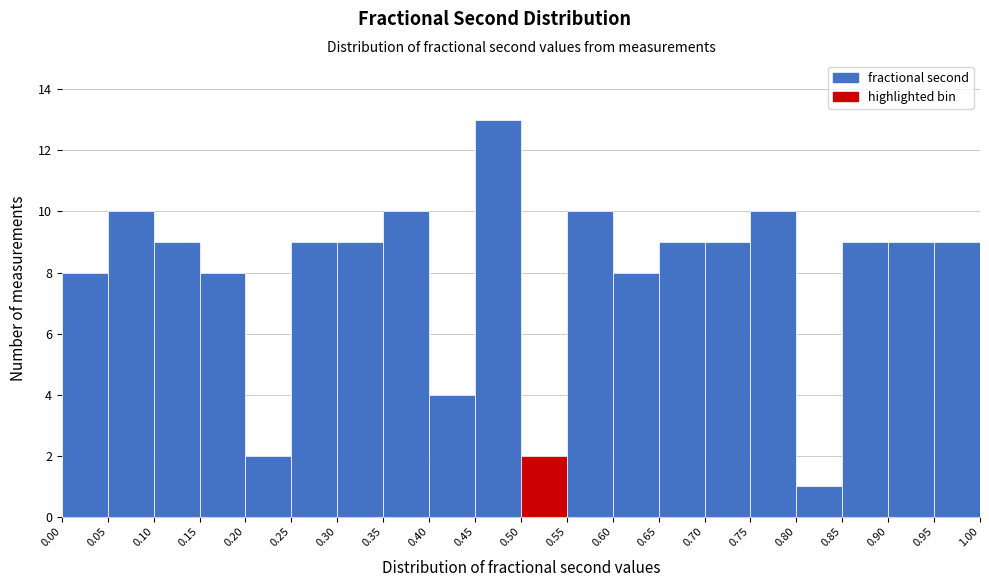

Reading left to right, transcribe this chart: for each bar, give the range it covers on the x-axis and its height. The values are not printed on the chart, so give them approximately, as read against the axis.

0.00 to 0.05: 8
0.05 to 0.10: 10
0.10 to 0.15: 9
0.15 to 0.20: 8
0.20 to 0.25: 2
0.25 to 0.30: 9
0.30 to 0.35: 9
0.35 to 0.40: 10
0.40 to 0.45: 4
0.45 to 0.50: 13
0.50 to 0.55: 2
0.55 to 0.60: 10
0.60 to 0.65: 8
0.65 to 0.70: 9
0.70 to 0.75: 9
0.75 to 0.80: 10
0.80 to 0.85: 1
0.85 to 0.90: 9
0.90 to 0.95: 9
0.95 to 1.00: 9